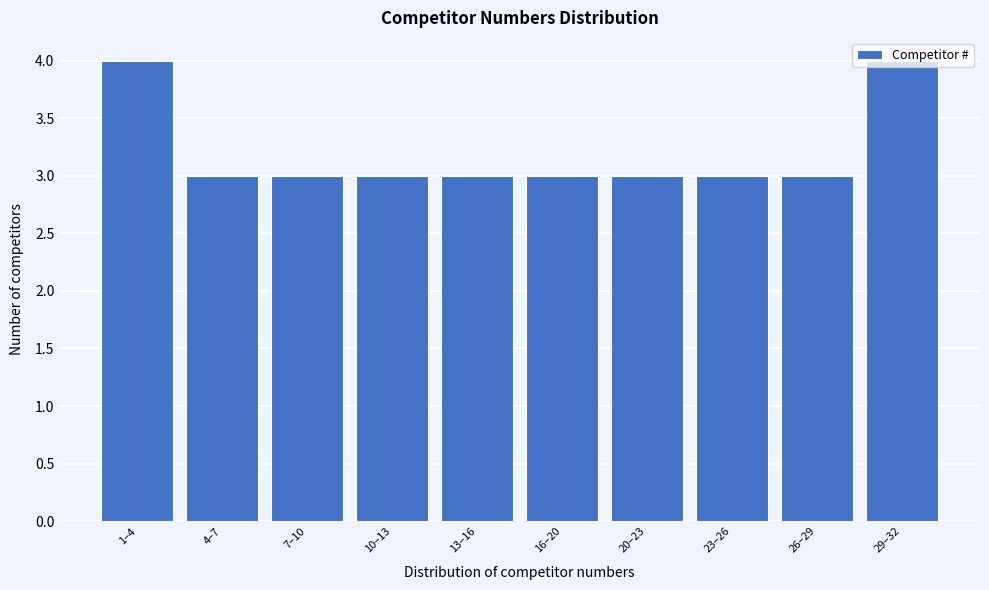

What is the value of the 7th bar from the left?

3